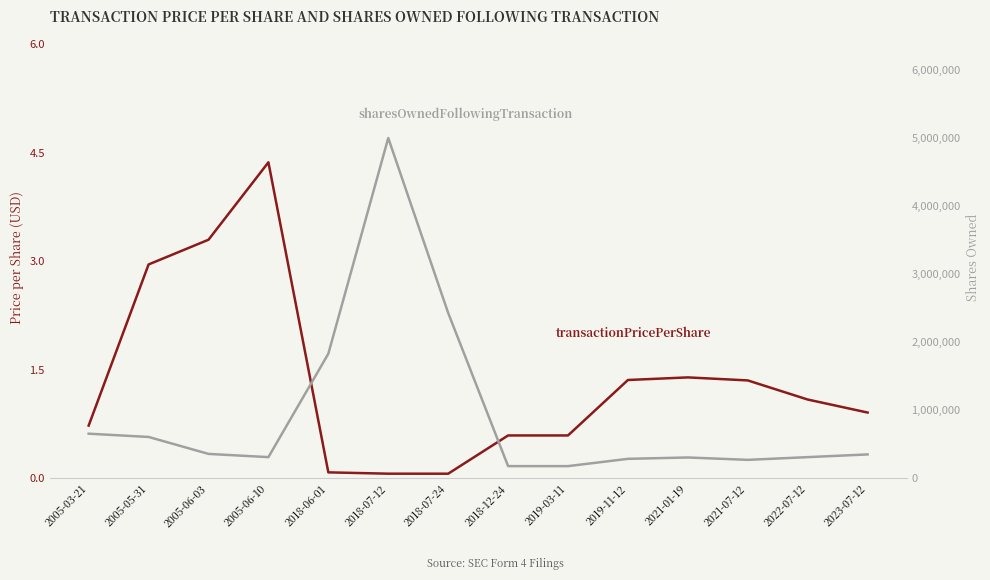

The transactionPricePerShare series shows 1.0 at 2019-03-11. True or false?

False